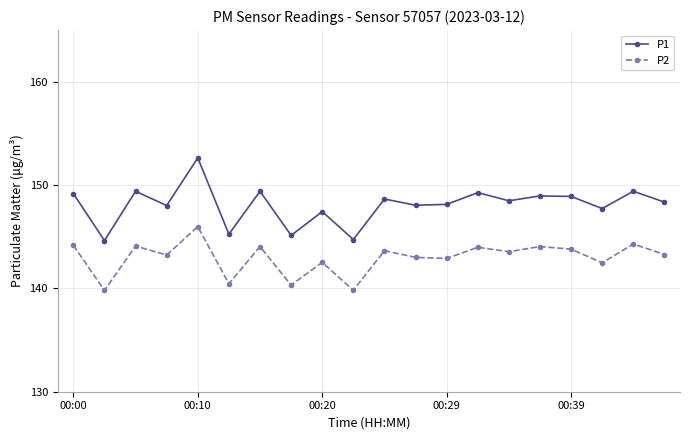

What is the value of the P2 point at the 9th from the left?

142.5